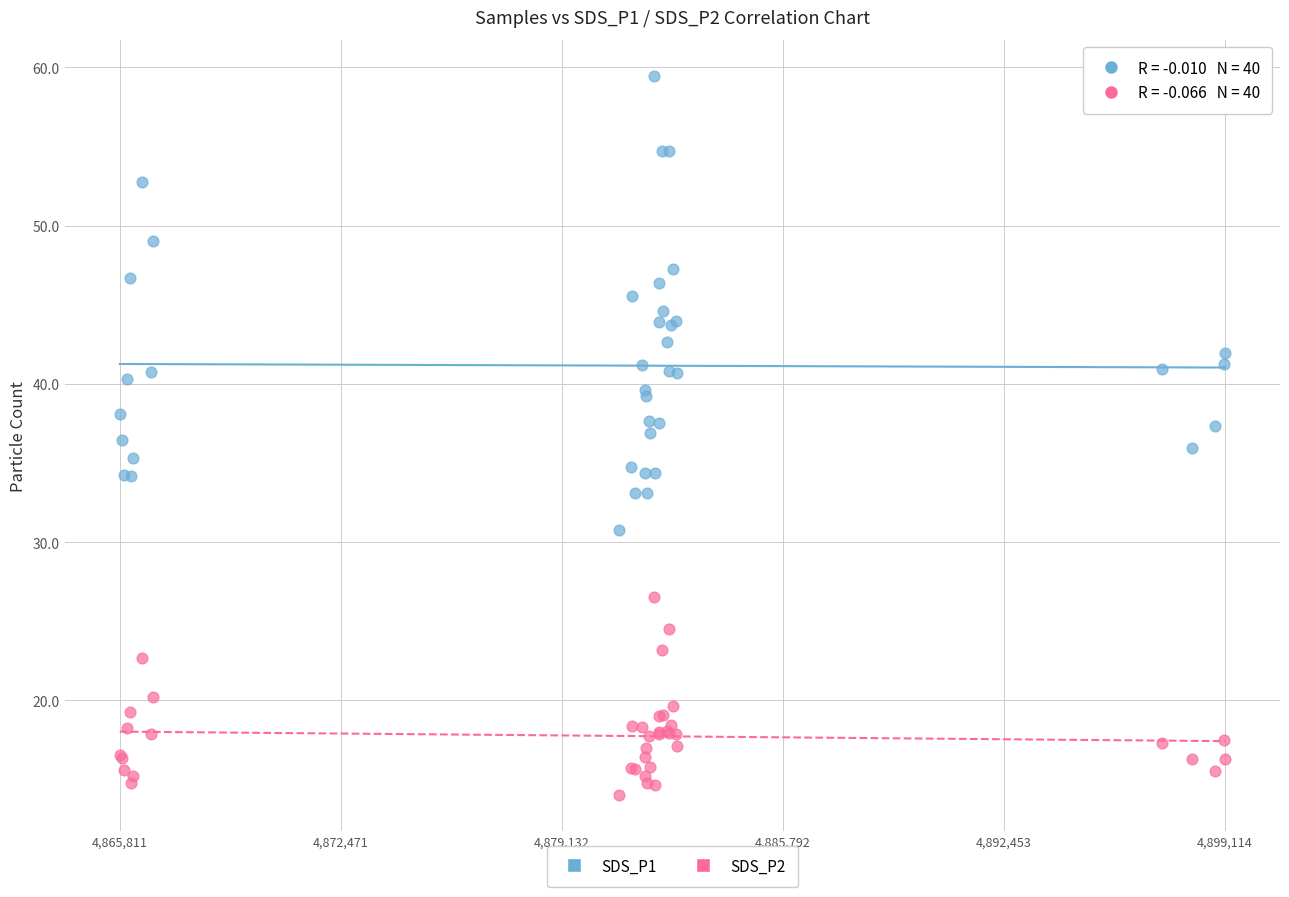

Which series contains the lowest Y value?

SDS_P2